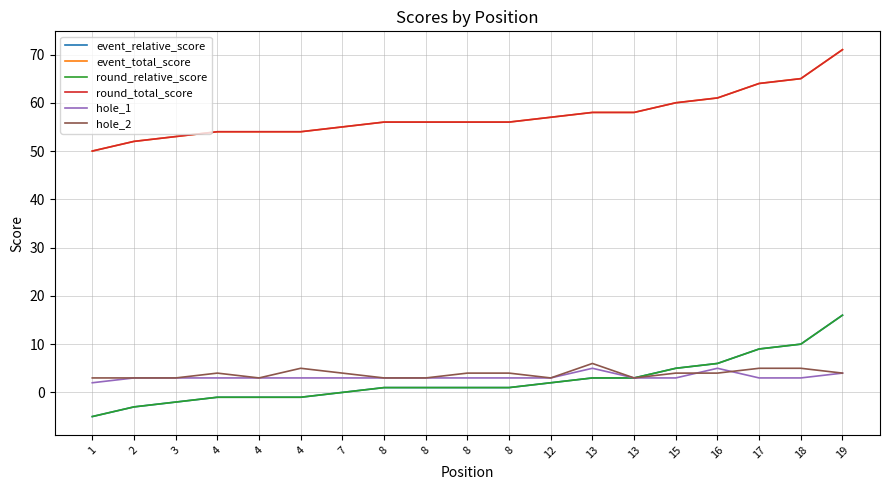

Is this an area chart (filled region under the line)?

No